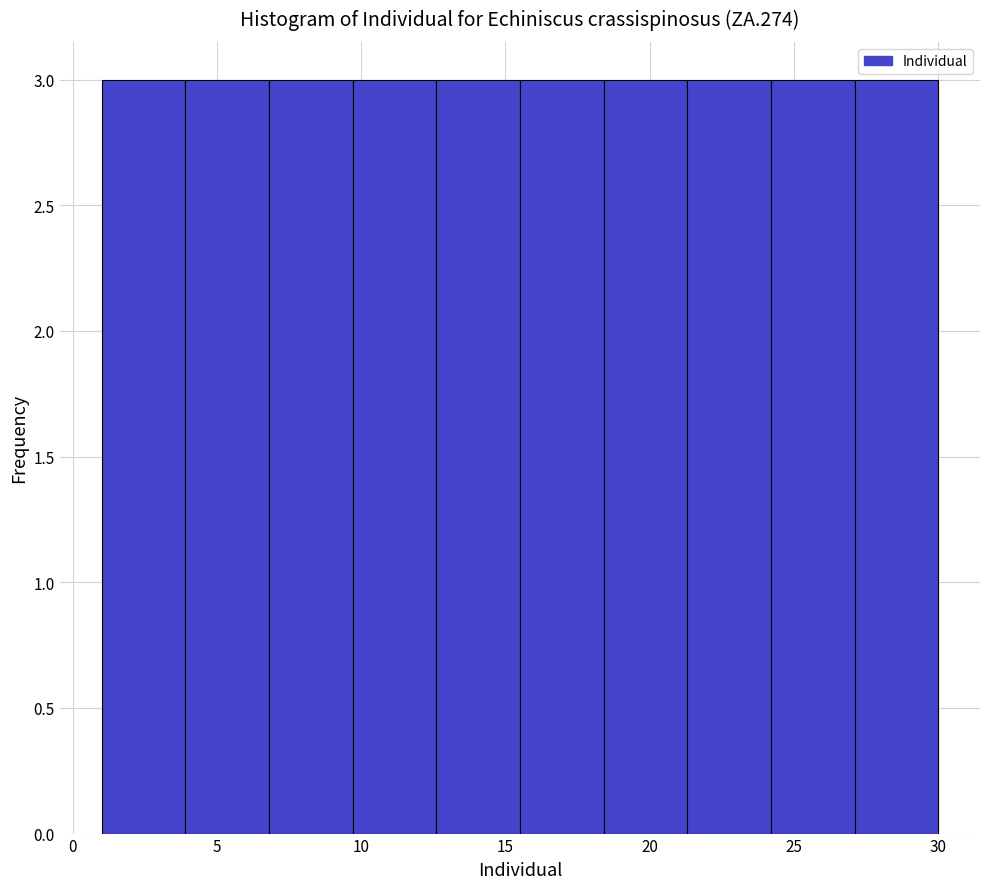

Reading left to right, list every bar in this chart as the range it spans on the x-axis followed by its height. Neither the bar edges nor the heights are printed on the chart, so give them approximately, as read against the axes.

1.0 to 3.9: 3
3.9 to 6.8: 3
6.8 to 9.7: 3
9.7 to 12.6: 3
12.6 to 15.5: 3
15.5 to 18.4: 3
18.4 to 21.3: 3
21.3 to 24.2: 3
24.2 to 27.1: 3
27.1 to 30.0: 3